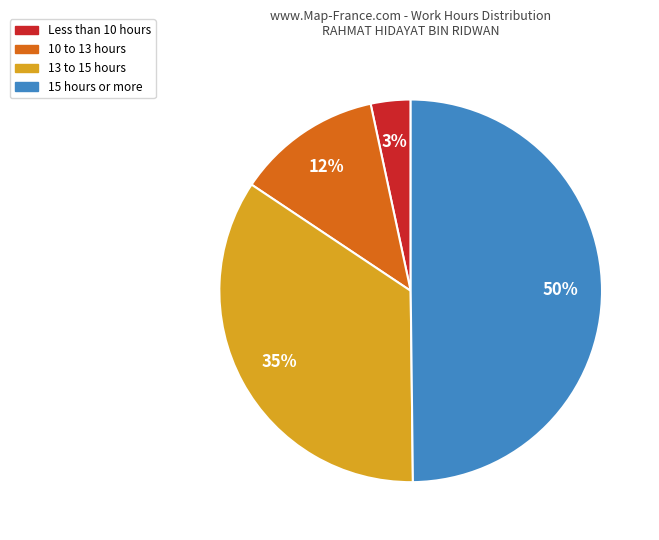

To the nearest percent, what is the average slice percentage?

25%